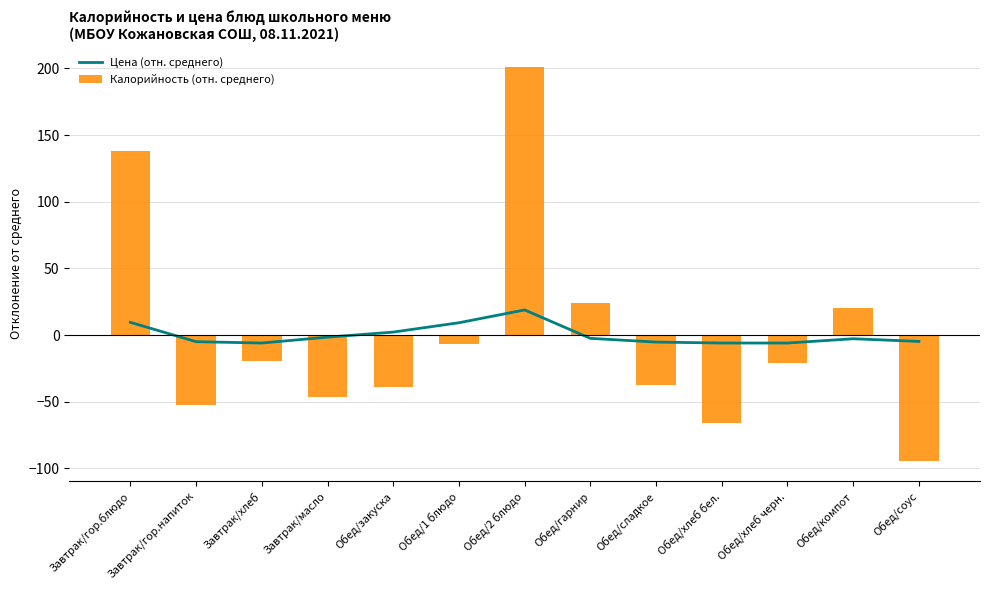

Rank the series at Обед/хлеб бел. from lowest to highest value.

Калорийность (отн. среднего), Цена (отн. среднего)